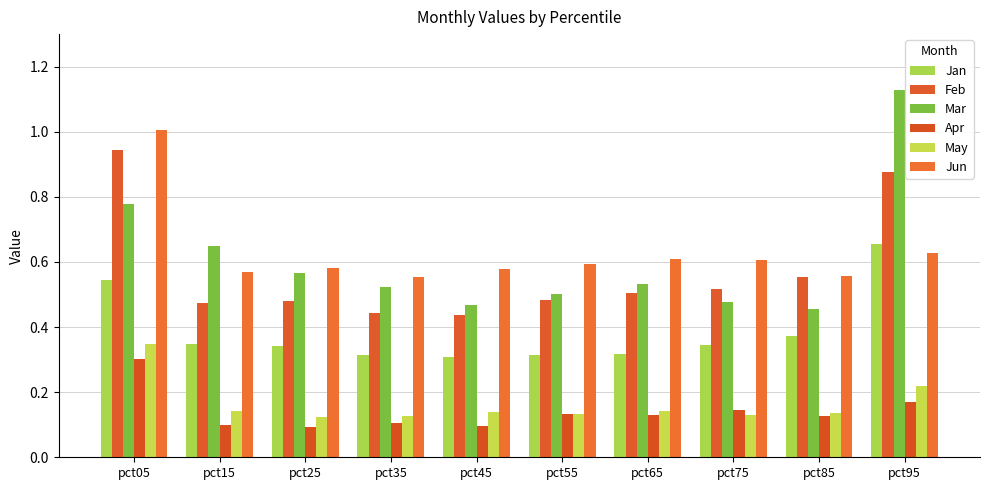

Which category has the highest value in the Apr series?

pct05